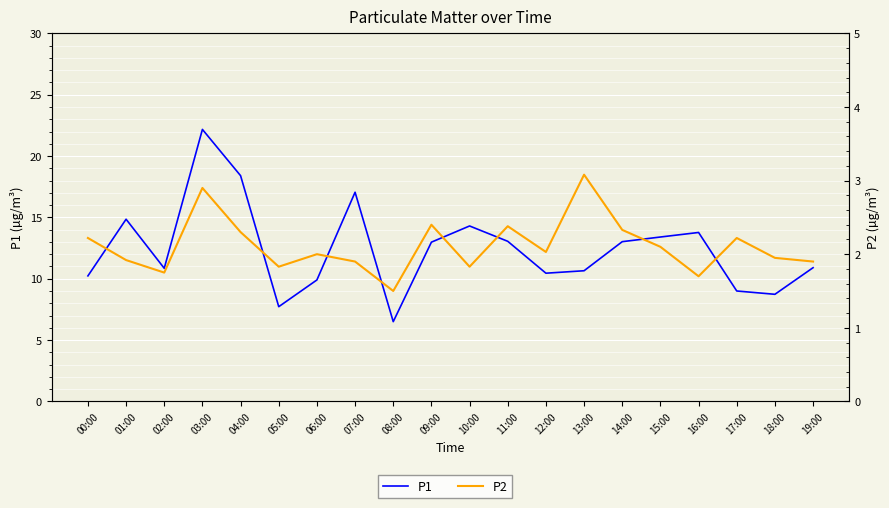

List the series in order of their overall mean, lowest first.

P2, P1